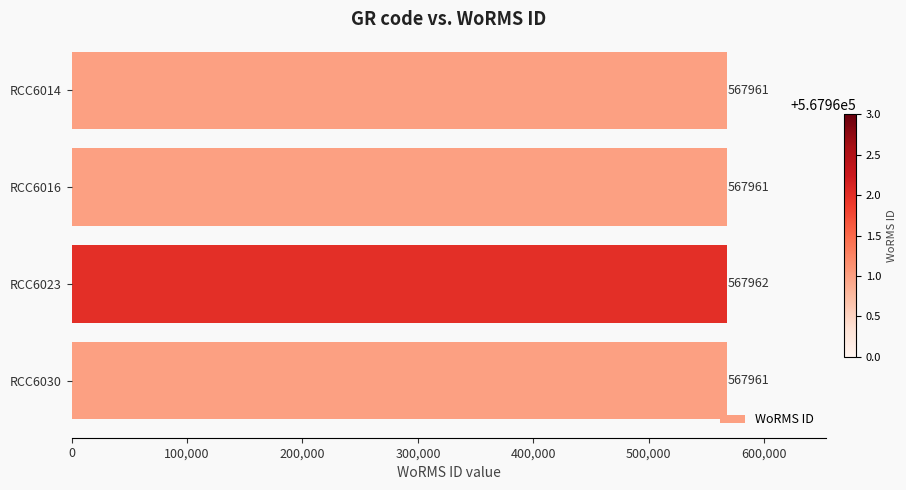

The chart shows a value of 567962 at RCC6023. True or false?

True